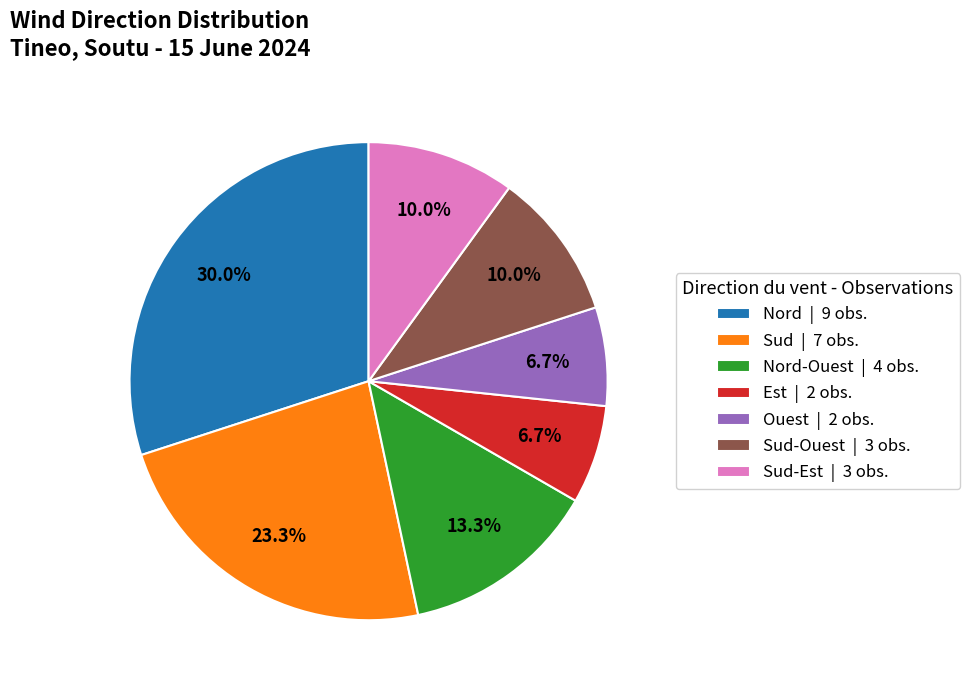

What is the total percentage of Sud-Ouest | 3 obs. and Nord | 9 obs.?

40.0%